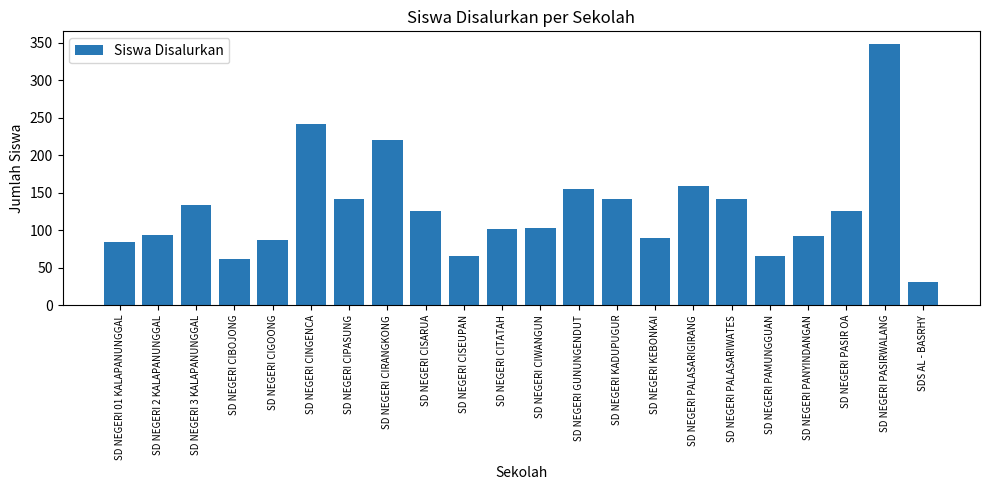

What position from the left is SD NEGERI GUNUNGENDUT?

13